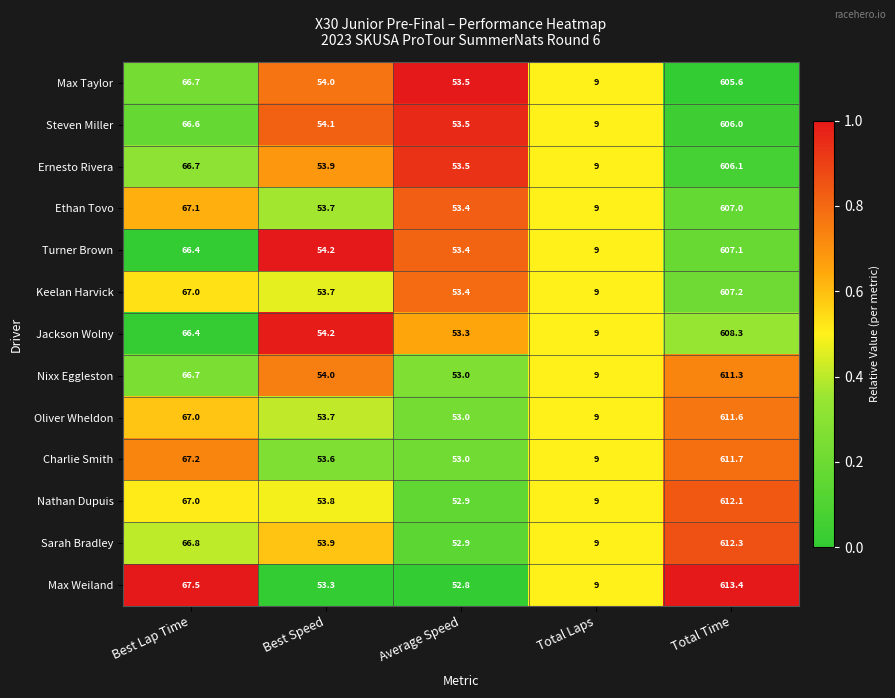

What is the greatest value displayed?

613.4